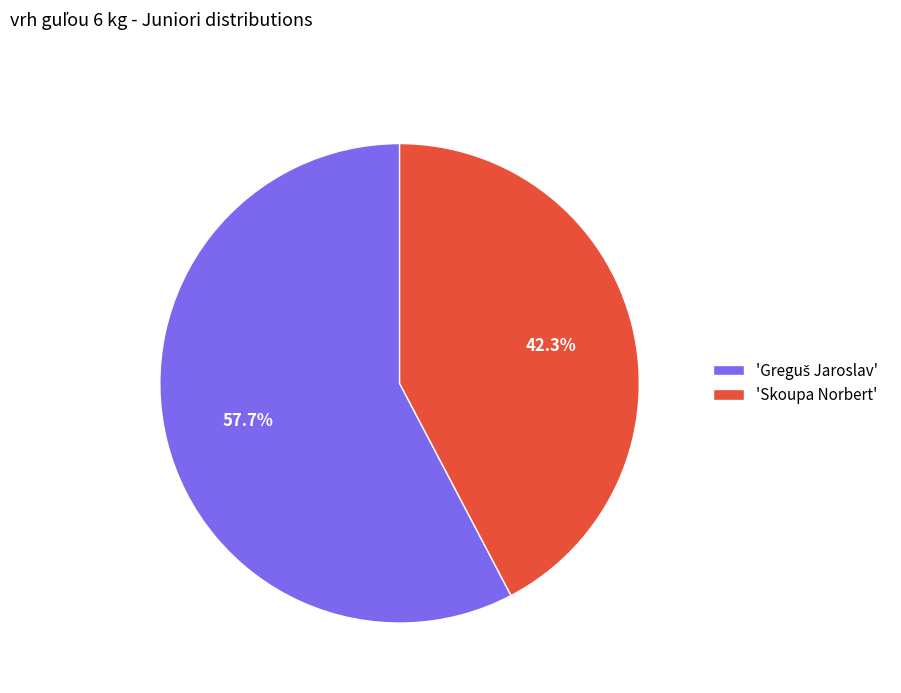

Which category has the smallest portion of the pie?

'Skoupa Norbert'